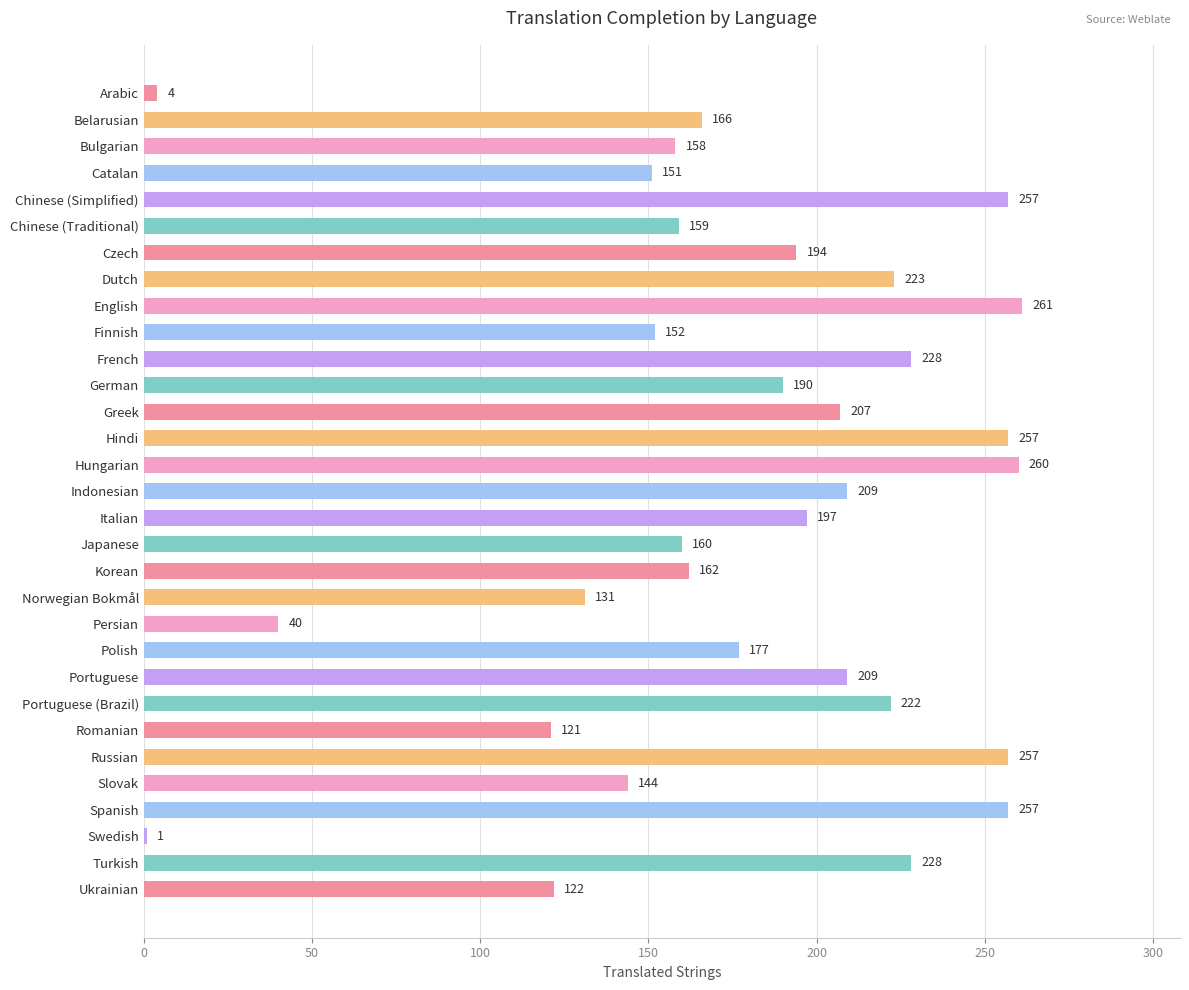

What is the difference between the maximum and minimum values?

260